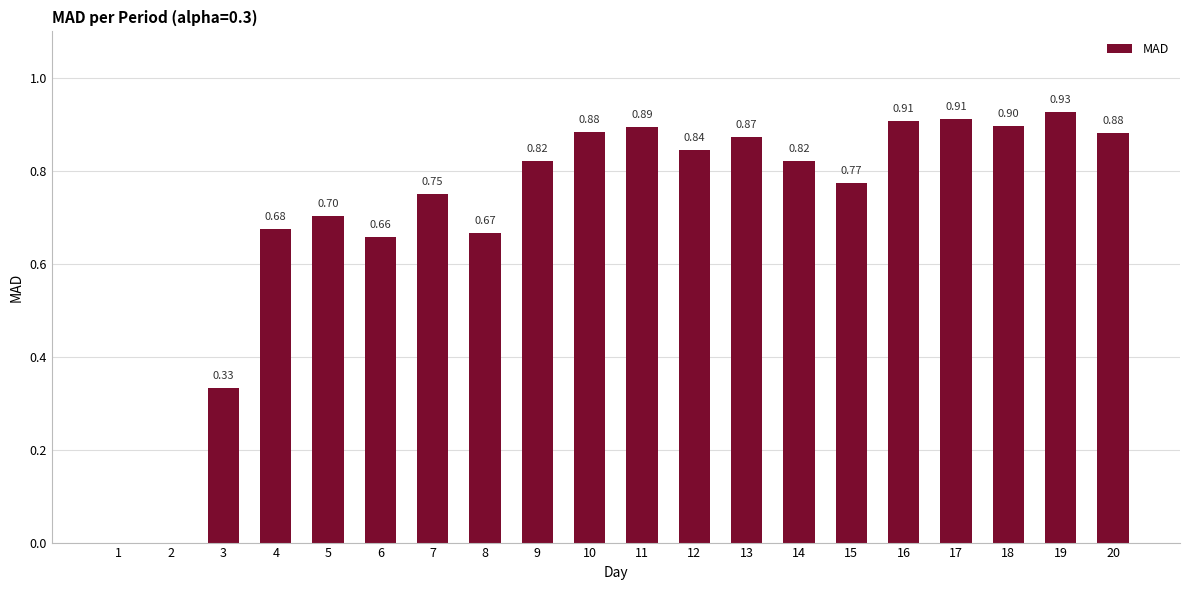

Between 17 and 4, which is larger?

17